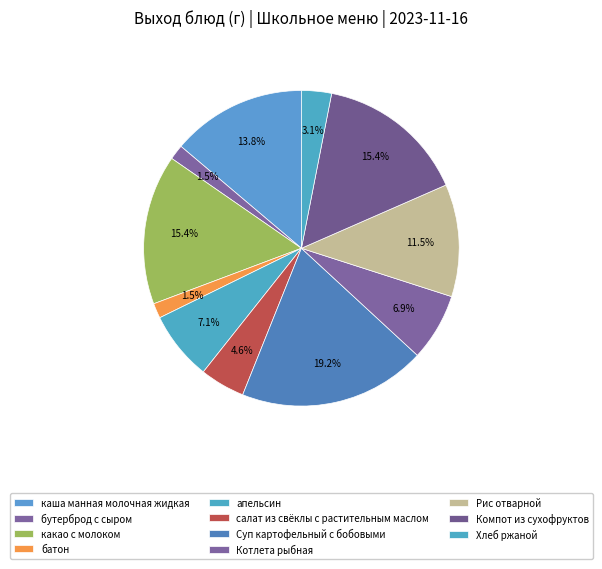

How many slices are in this pie chart?

11